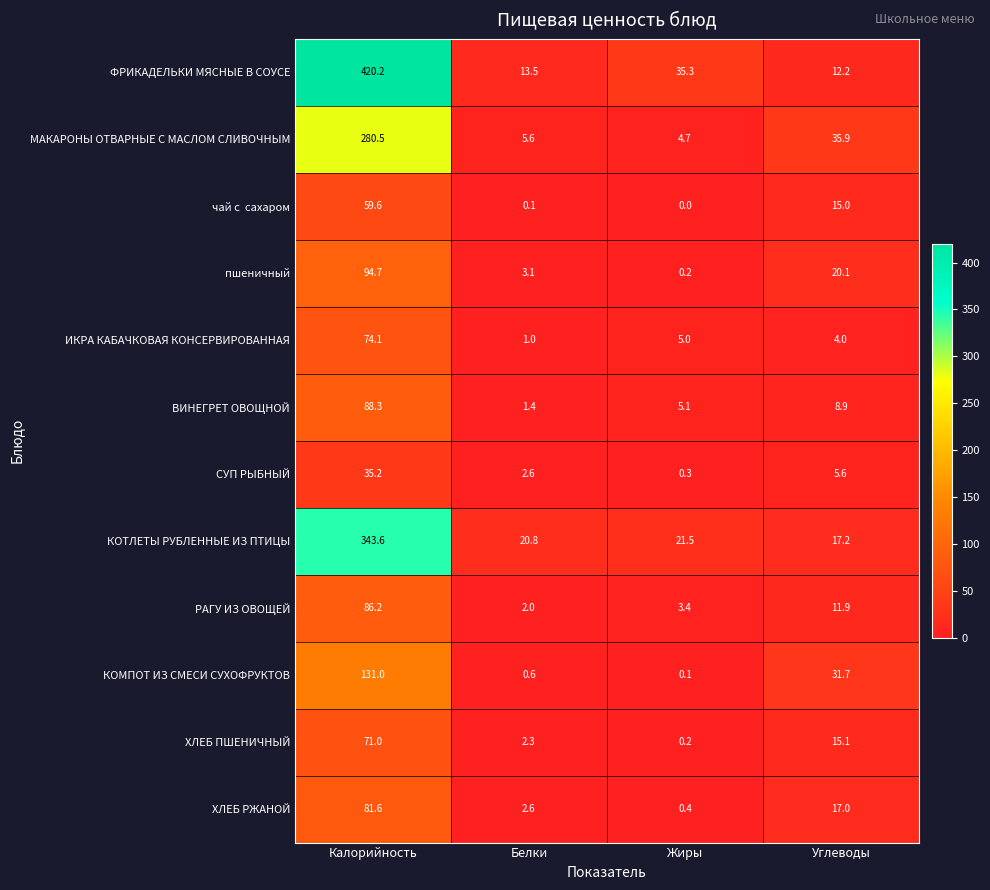

The value of МАКАРОНЫ ОТВАРНЫЕ С МАСЛОМ СЛИВОЧНЫМ at Углеводы is 47.4. True or false?

False